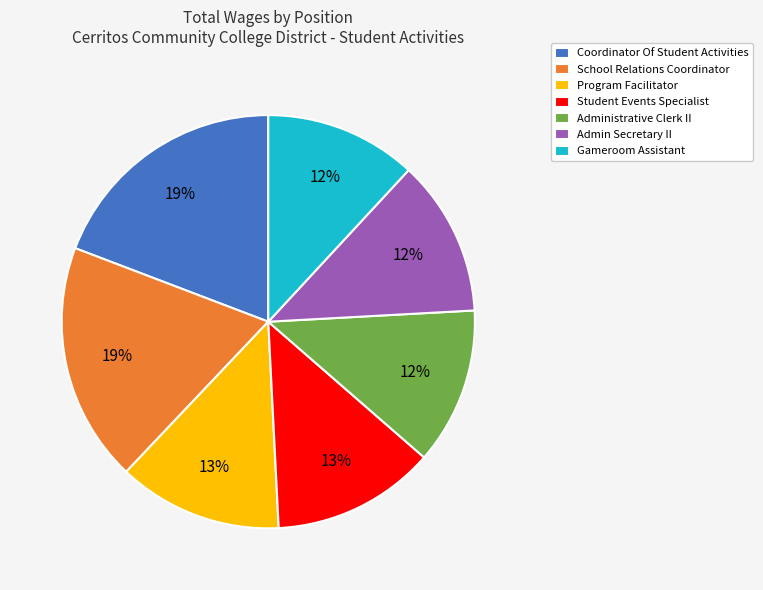

To the nearest percent, what percentage of the pie is Program Facilitator?

13%